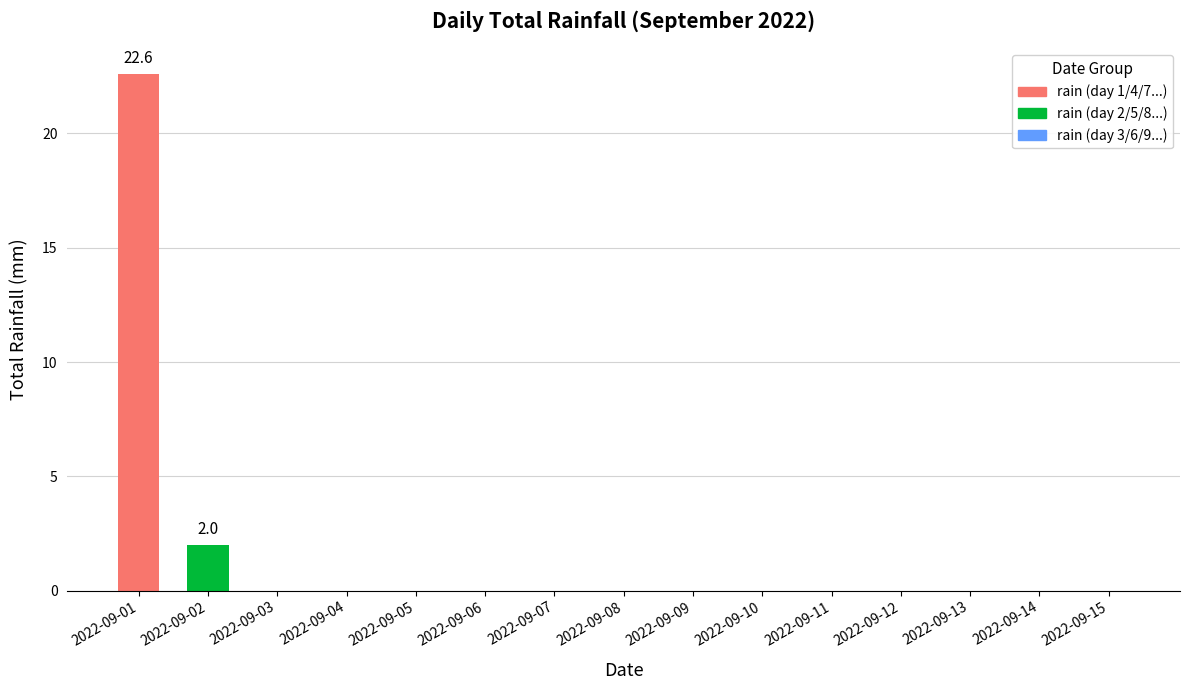

How many categories are shown in the chart?

15